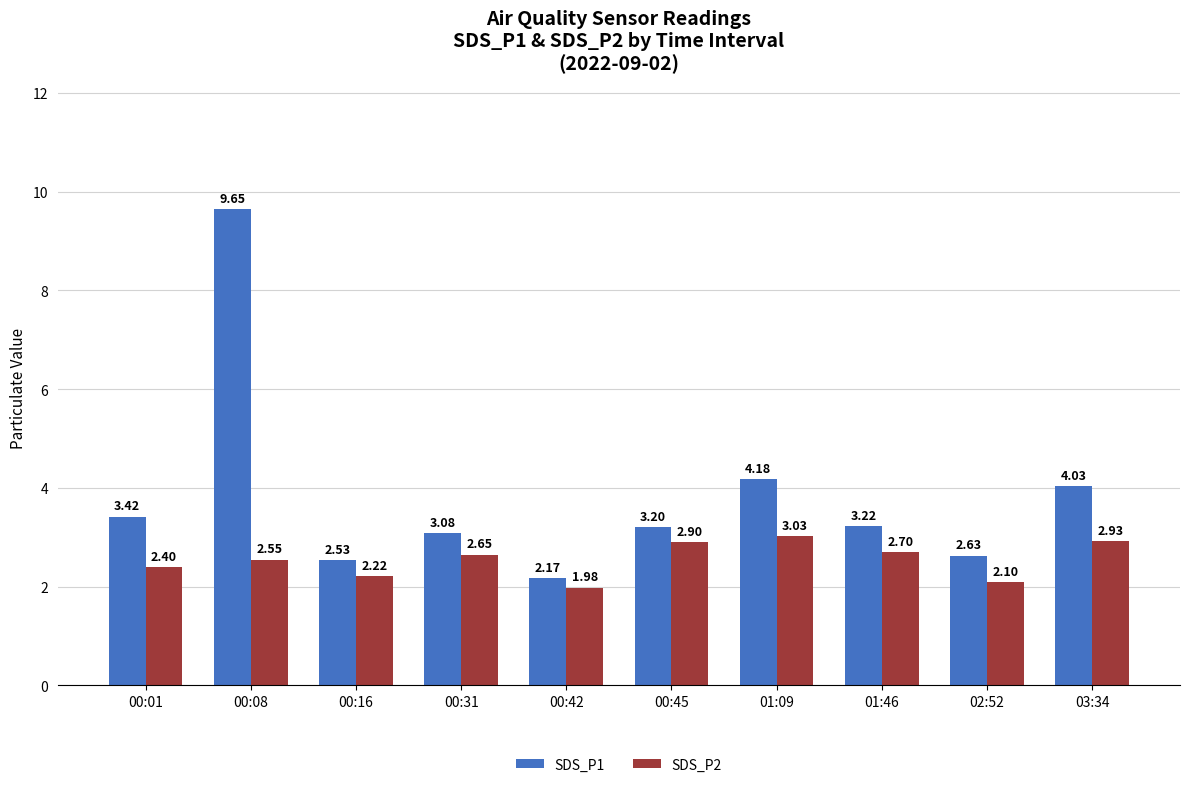

Which series has the largest range (max minus min)?

SDS_P1